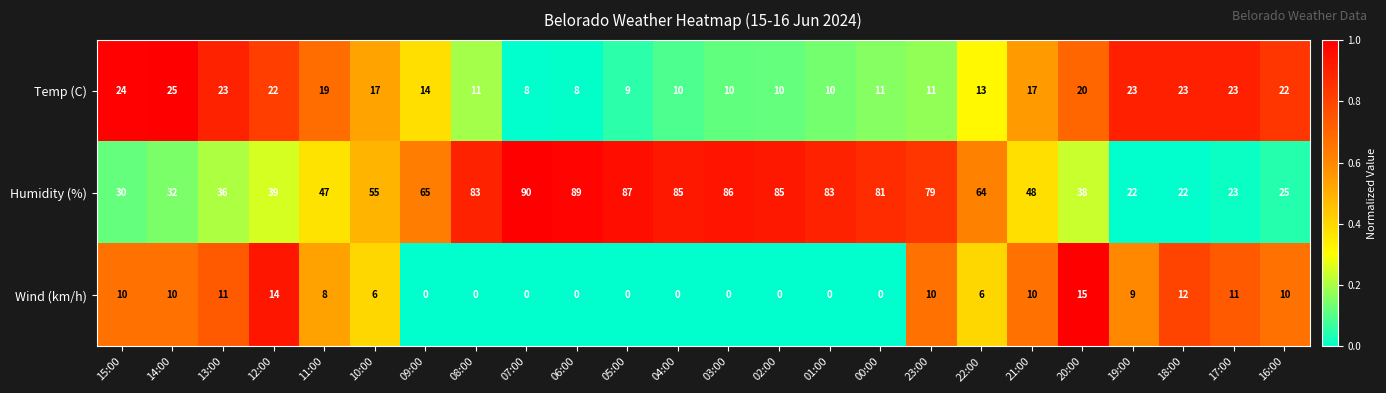

Which label corresponds to the largest value in the chart?

07:00